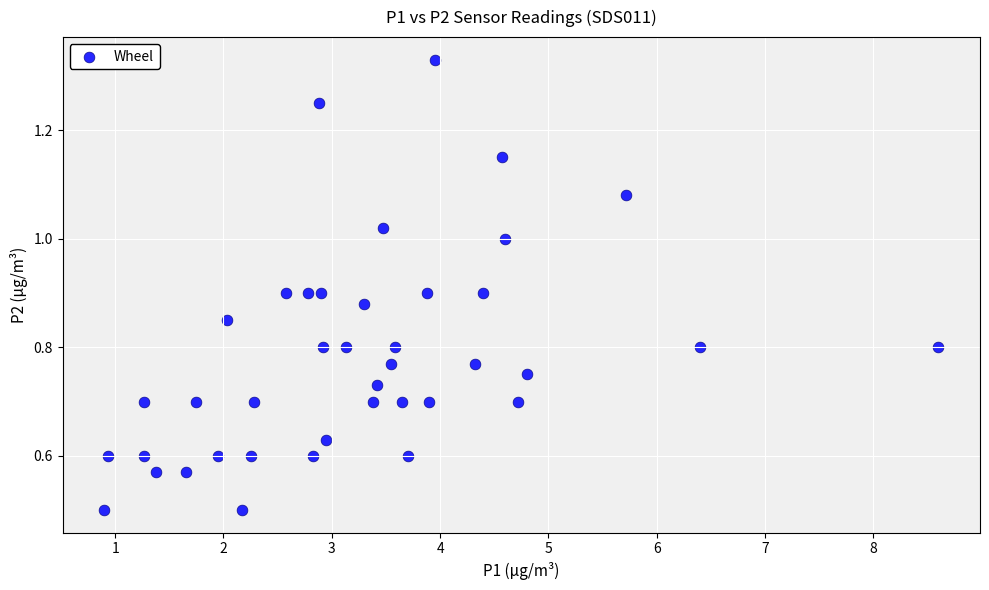

What is the range of X values (max minus min)?

7.7